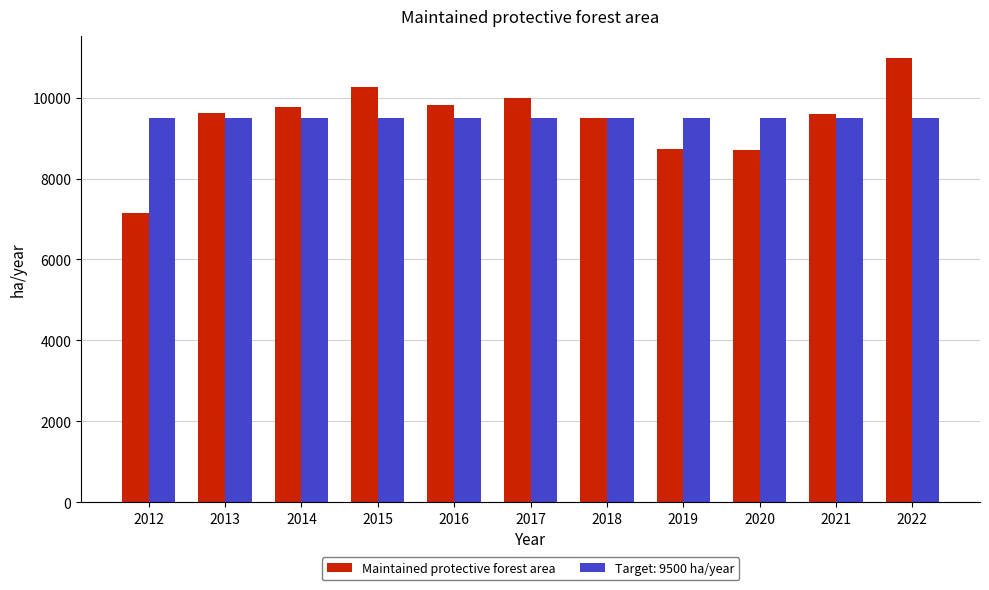

What is the sum of all Maintained protective forest area values?

104110.1